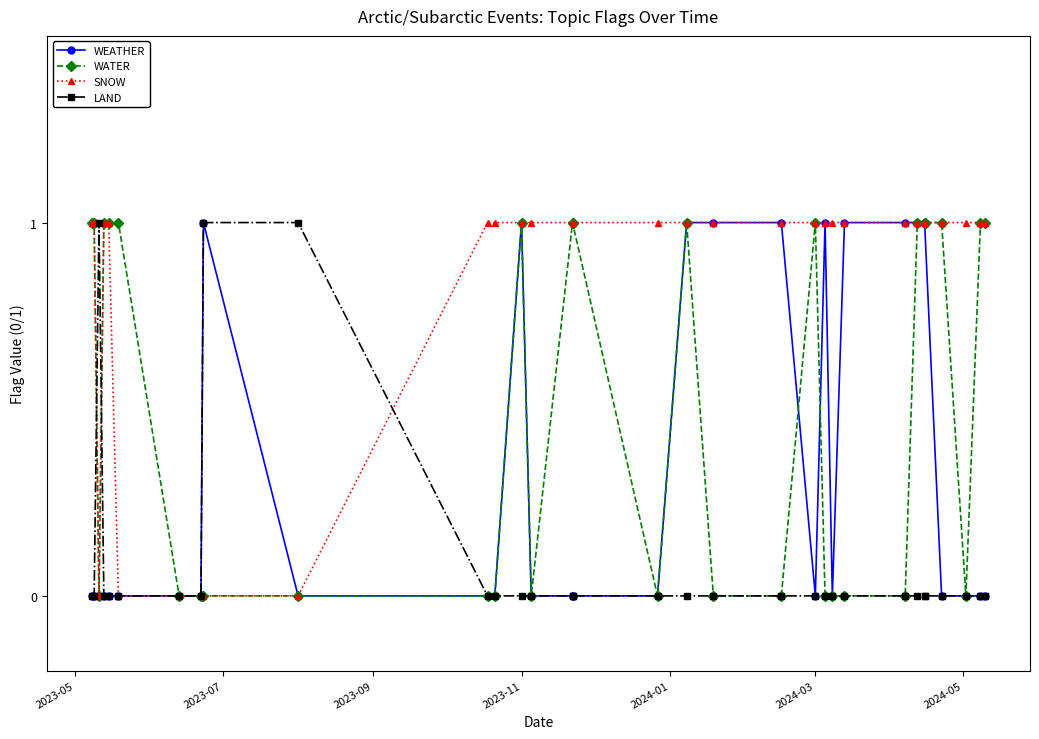

Reading right to left, extract all data points from this chart.

WEATHER: 0	0	0	0	1	1	1	1	1	0	1	0	1	1	1	0	0	0	0	1	0	0	0	1	0	0	0	0	0	0	0	0
WATER: 1	1	0	1	1	1	1	0	0	0	0	1	0	0	1	0	1	1	0	1	0	0	0	0	0	0	1	1	1	0	1	1
SNOW: 1	1	1	1	1	1	1	1	1	1	1	1	1	1	1	1	1	1	1	1	1	1	0	0	0	0	0	1	1	0	1	1
LAND: 0	0	0	0	0	0	0	0	0	0	0	0	0	0	0	0	0	0	0	0	0	0	1	1	0	0	0	0	0	1	0	0